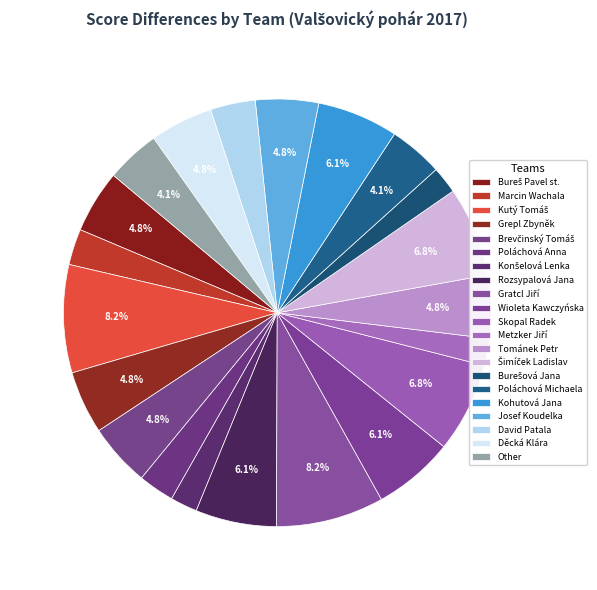

How many slices are in this pie chart?

21